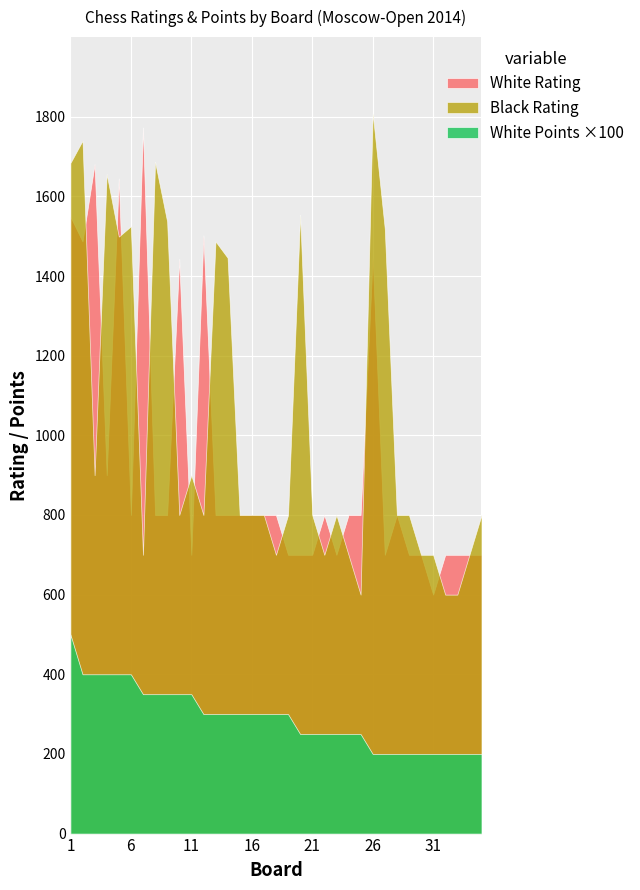

What are all the series names shown in the legend?

White Rating, Black Rating, White Points ×100